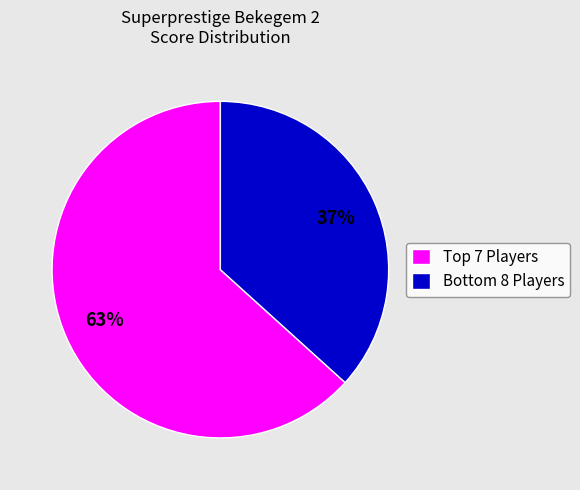

Which slice represents more than half of the pie?

Top 7 Players